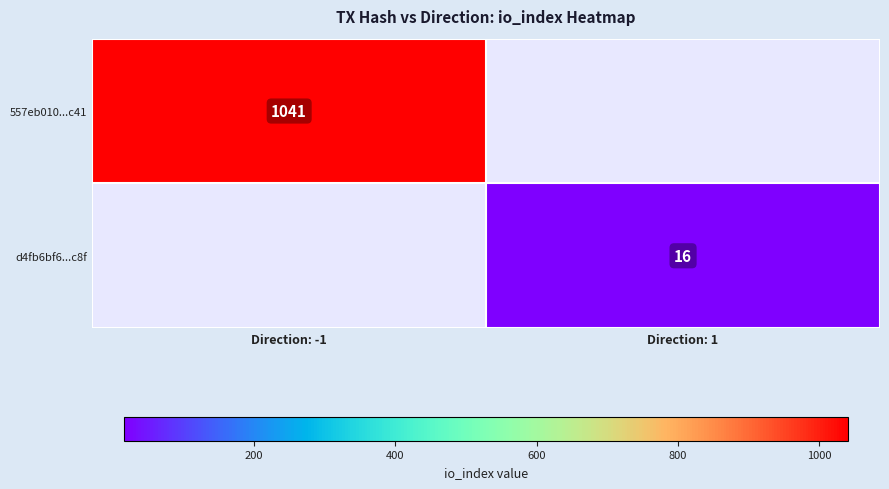

True or false: d4fb6bf6...c8f has a value of 16 at Direction: 1.

True